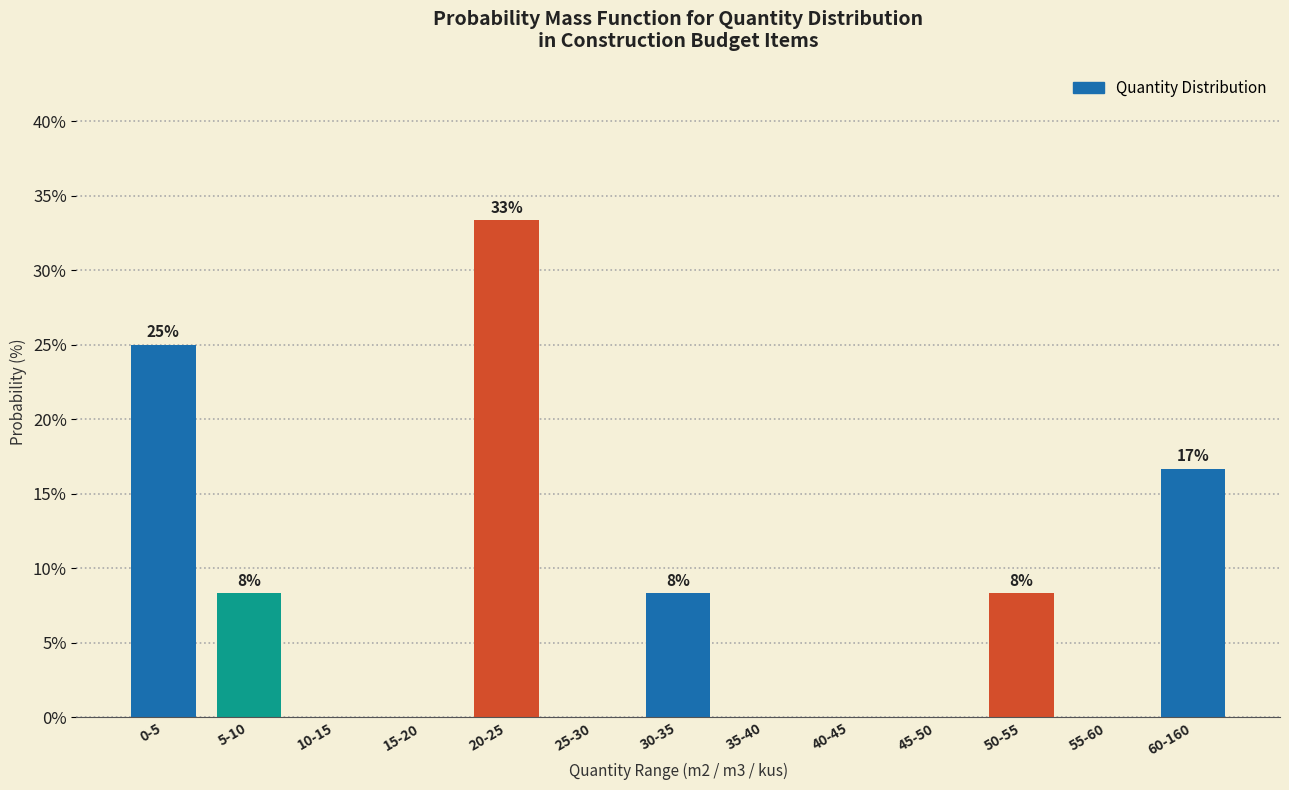

Reading left to right, list all the values displayed in this chart.

0-5=25.0	5-10=8.3	10-15=0.0	15-20=0.0	20-25=33.3	25-30=0.0	30-35=8.3	35-40=0.0	40-45=0.0	45-50=0.0	50-55=8.3	55-60=0.0	60-160=16.7